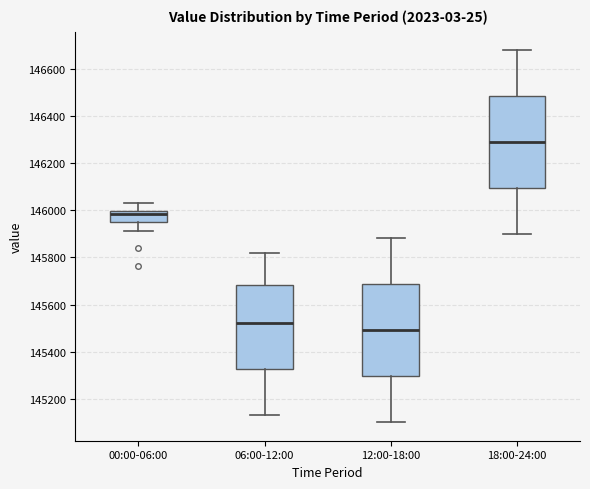

Reading left to right, transcribe this box plot: for each box, give where its median line is, the range the box spans, and where its two whiskers end, as read against the y-axis. The values are not printed on the chart, so give them approximately, as read against the axis.

00:00-06:00: median 145980, box 145960 to 146000, whiskers 145920 to 146040
06:00-12:00: median 145520, box 145320 to 145680, whiskers 145140 to 145820
12:00-18:00: median 145500, box 145300 to 145680, whiskers 145100 to 145880
18:00-24:00: median 146300, box 146100 to 146480, whiskers 145900 to 146680